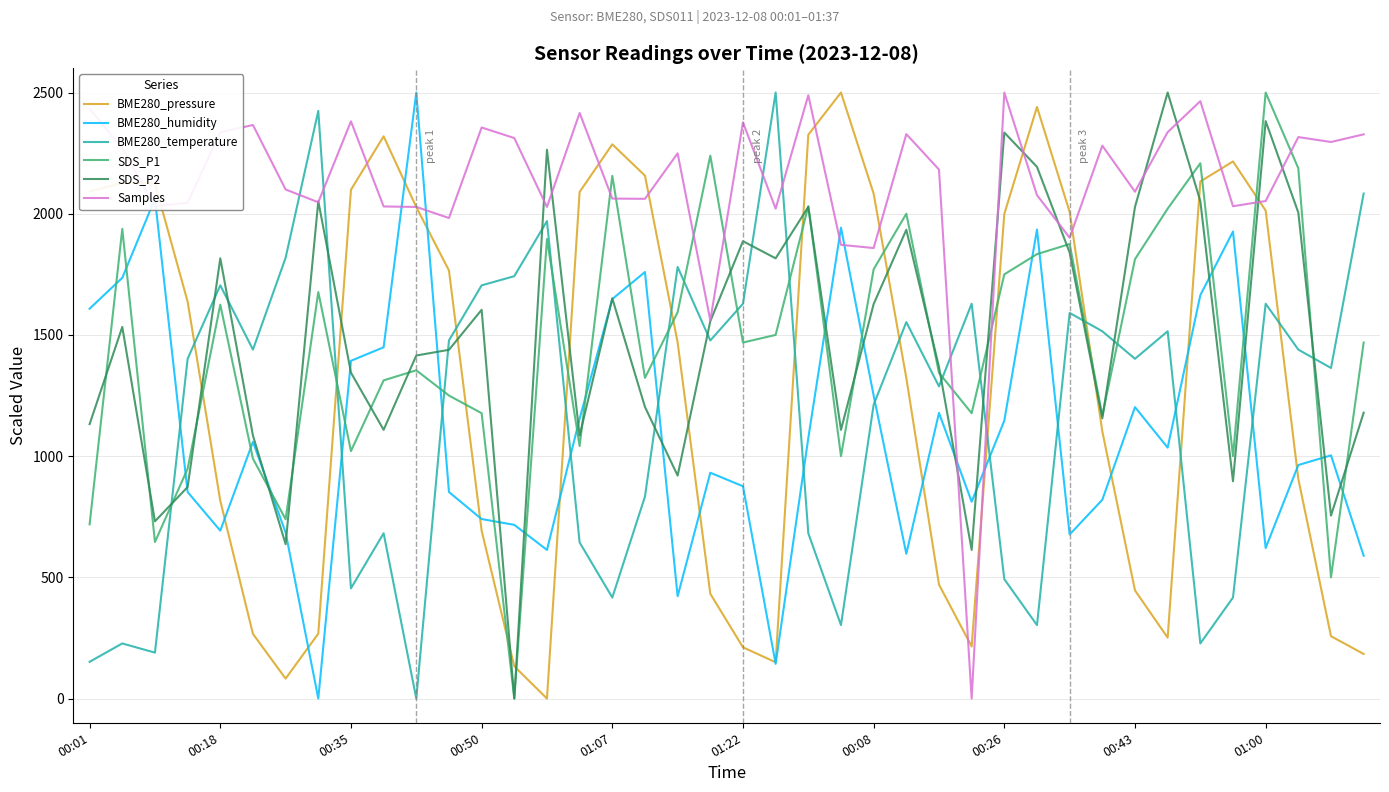

Count the number of categories in the chart.

40